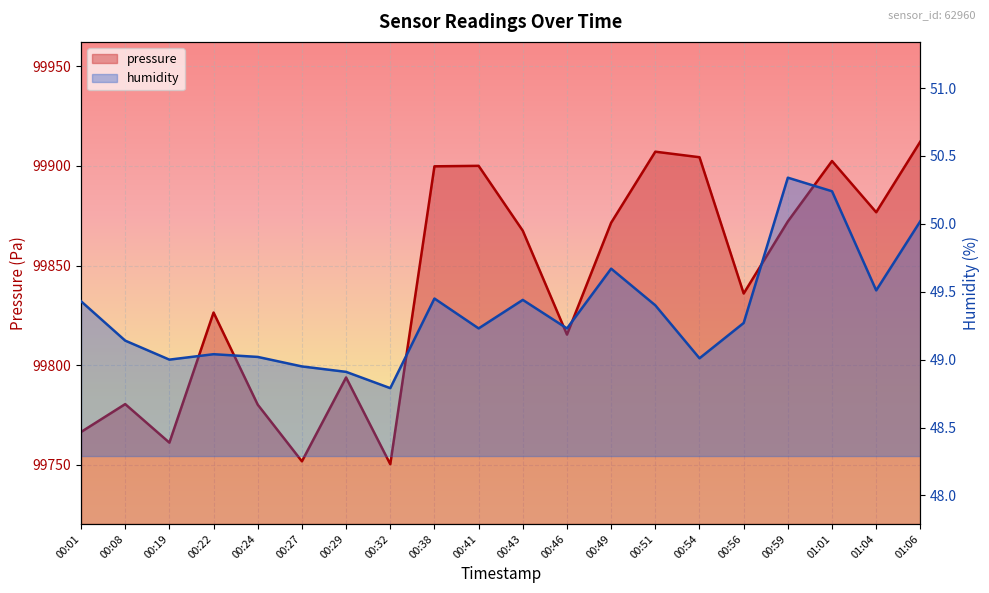

Rank the series at 00:41 from highest to lowest value.

pressure, humidity